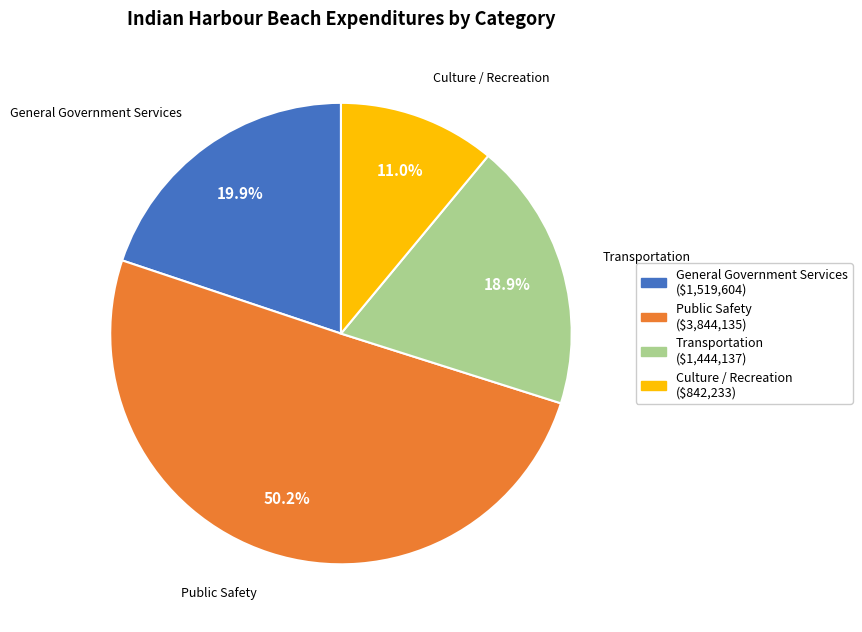

Count the number of slices in the pie.

4